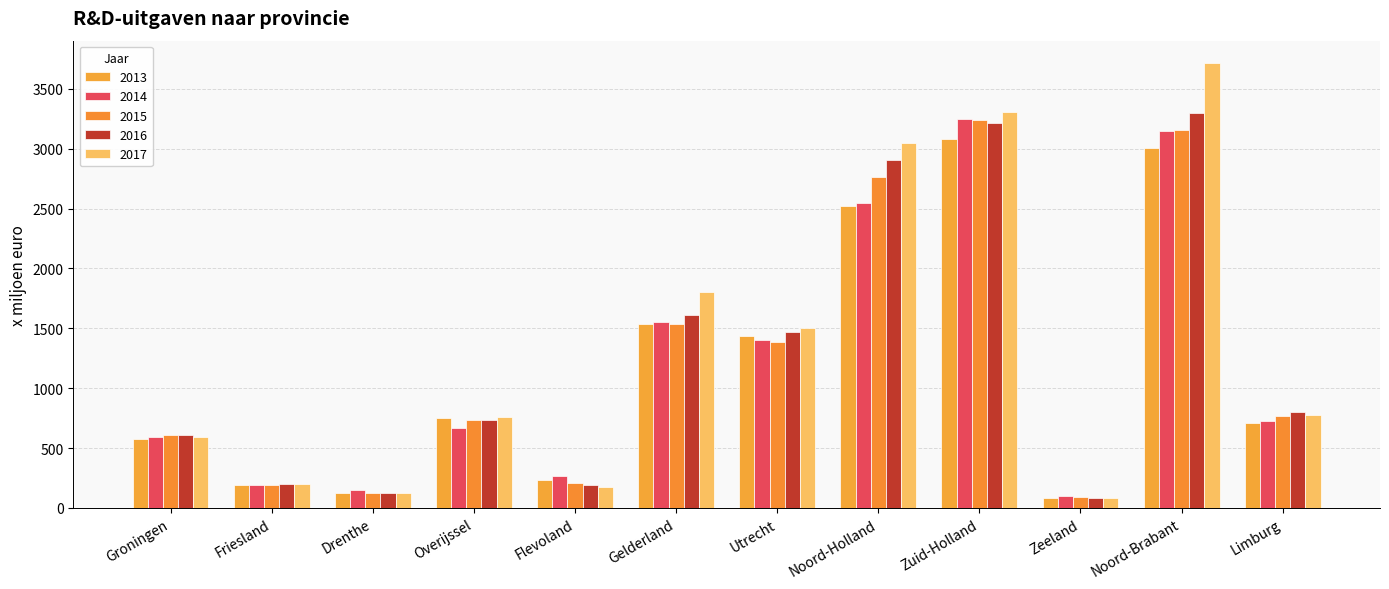

At which category is the sum across all series the highest?

Noord-Brabant